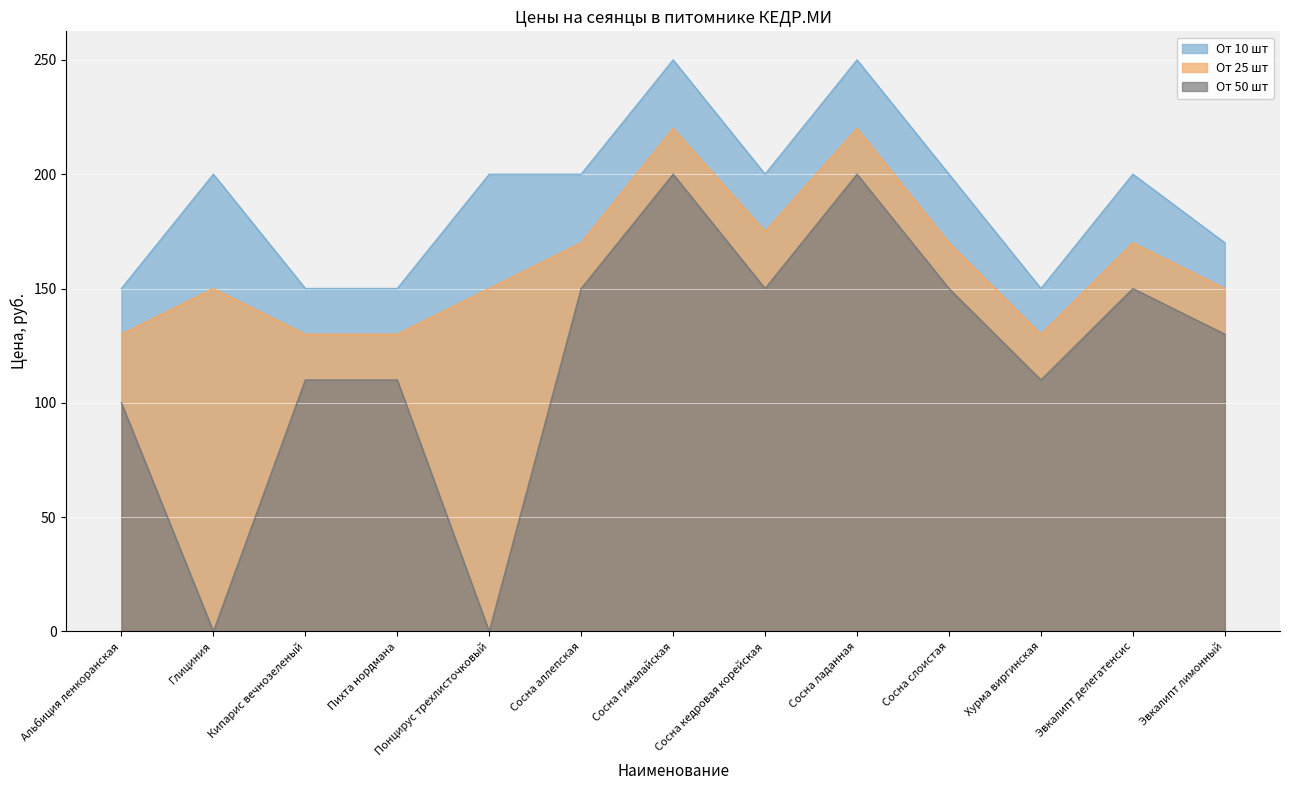

Which series changed the most between Сосна ладанная and Эвкалипт лимонный?

От 10 шт